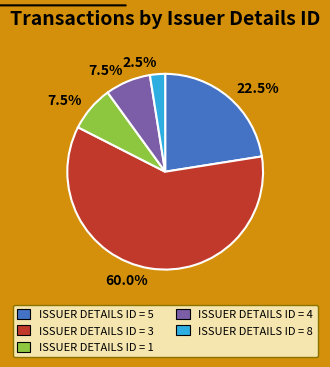

Is there any slice that represents more than half of the pie?

Yes